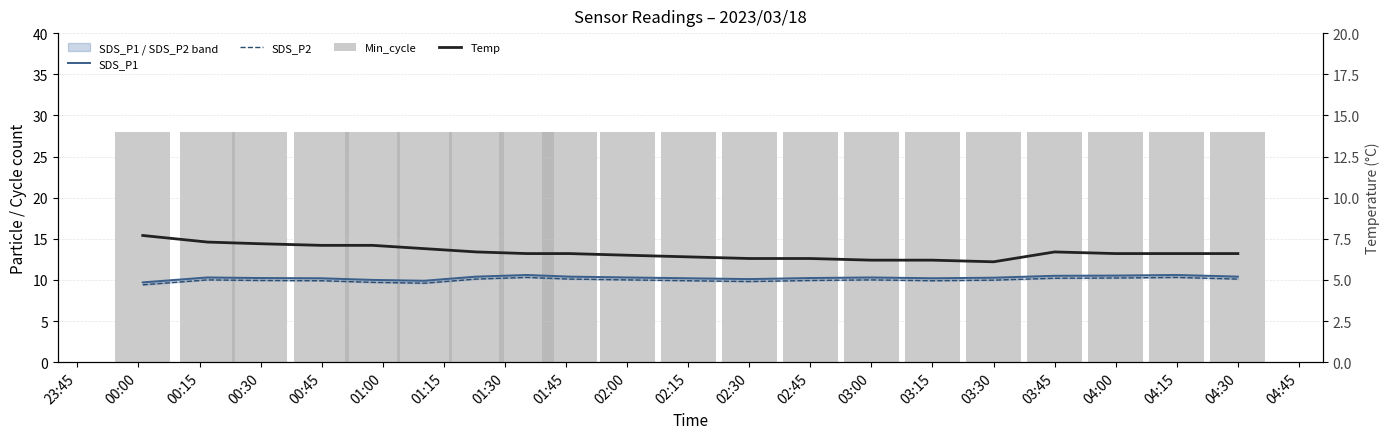

What is the value of the SDS_P2 bar at the 20th from the left?

10.1